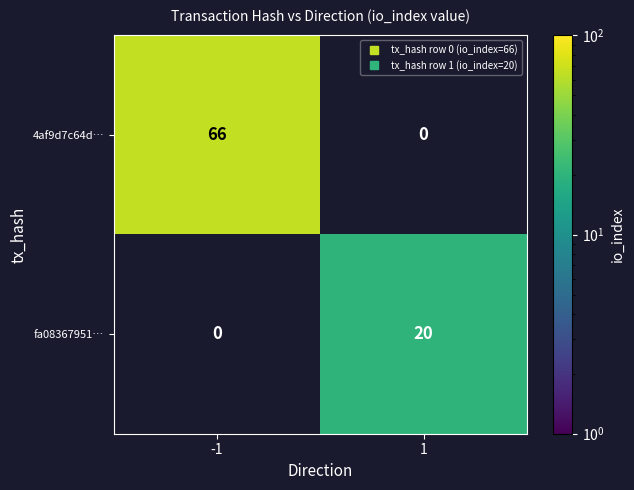

Which series has the largest total across all categories?

4af9d7c64d…